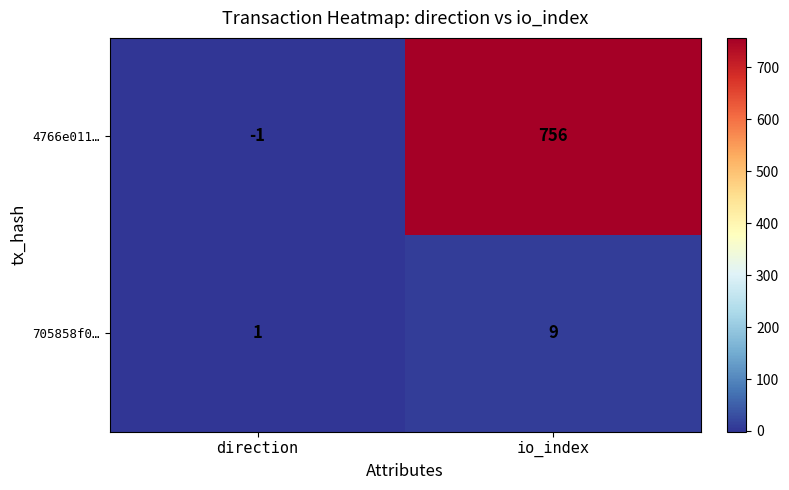

What is the sum of the 4766e011… values at io_index and direction?

755